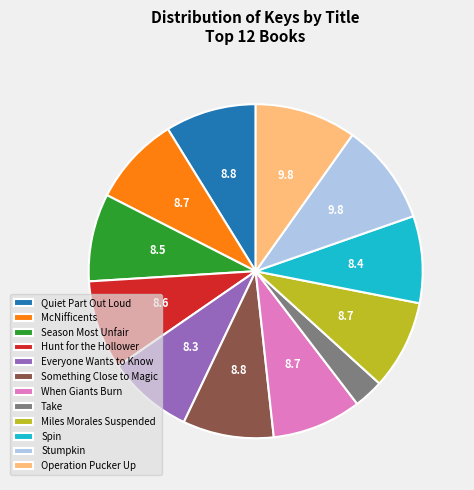

Approximately how many times larger is the value at Operation Pucker Up compared to Everyone Wants to Know?

1.2